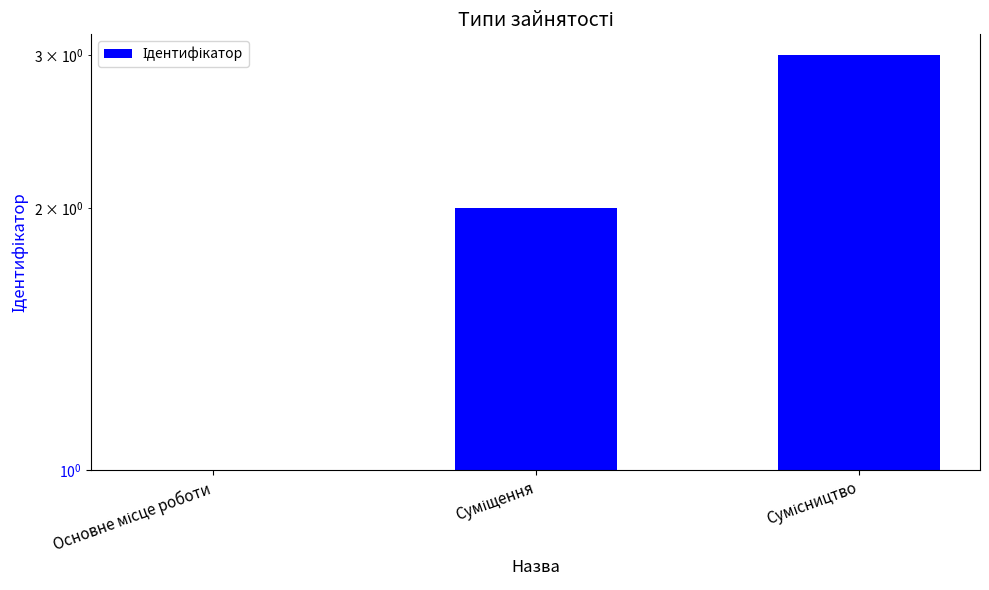

Rank the categories by value from highest to lowest.

Сумісництво, Суміщення, Основне місце роботи